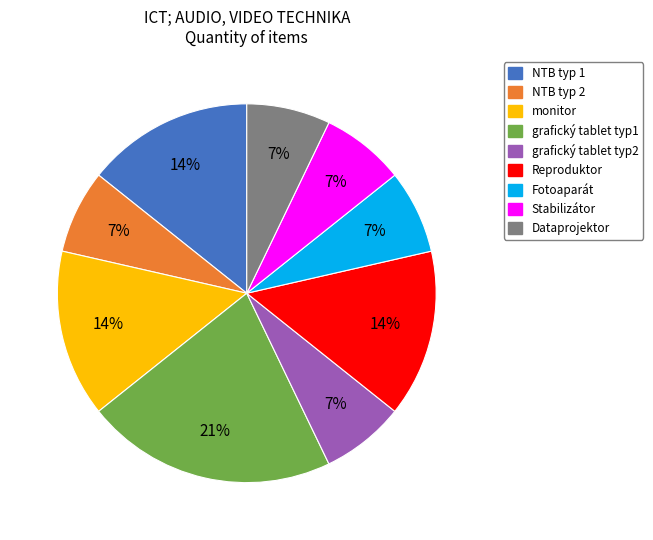

Is it true that NTB typ 2 is 1% of the pie?

False